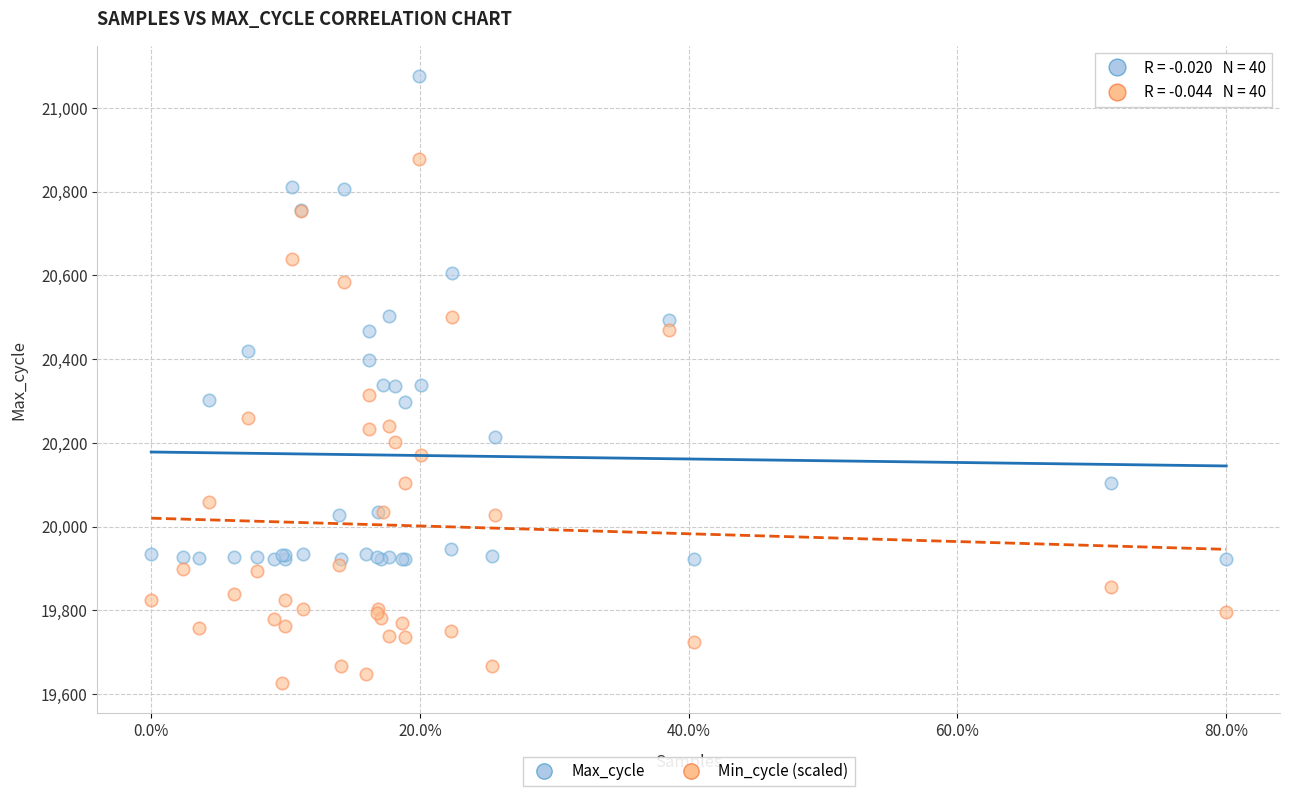

Which series has the widest spread of Y values?

Min_cycle (scaled)